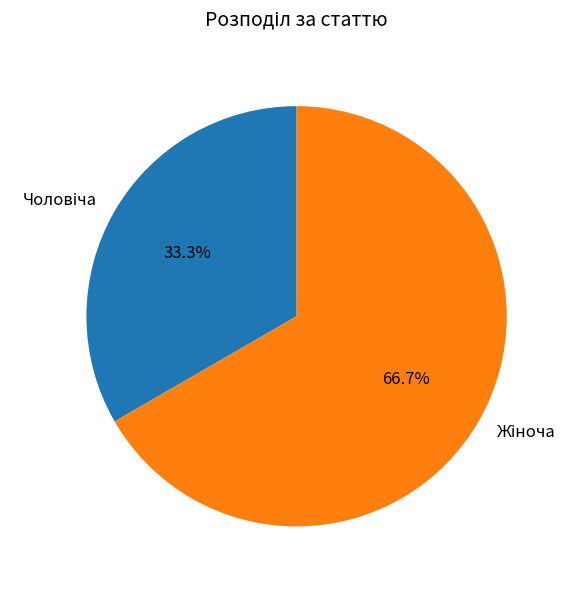

Is there any slice that represents more than half of the pie?

Yes